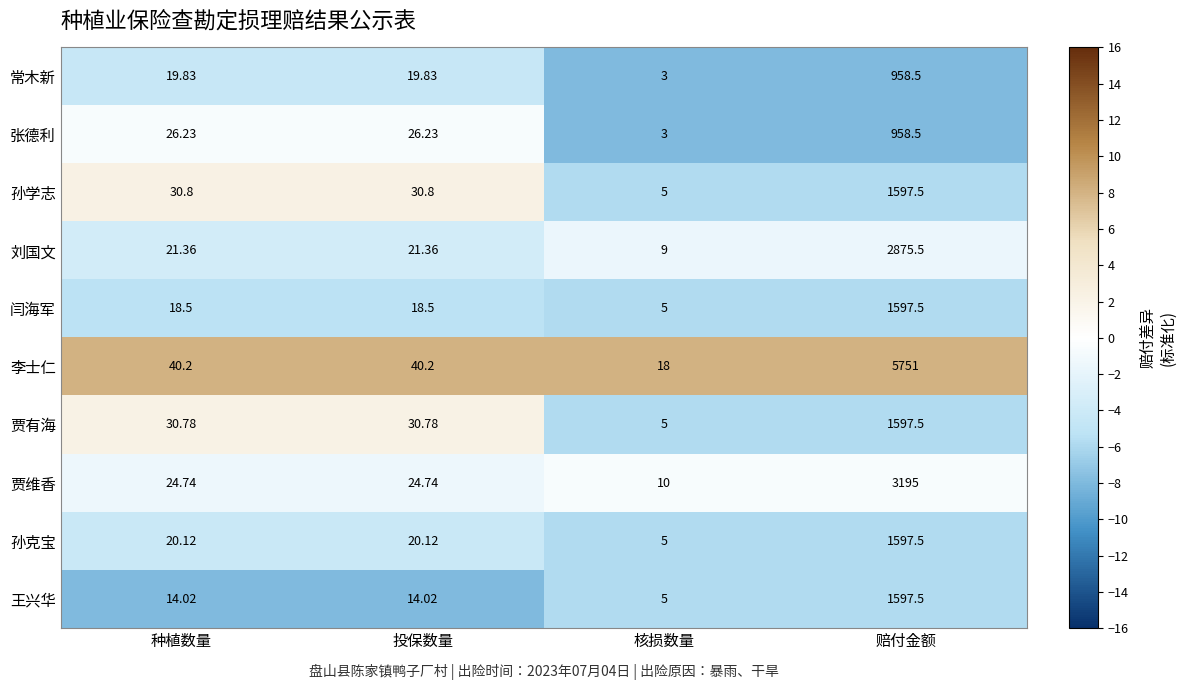

Which series has the widest spread of values?

李士仁